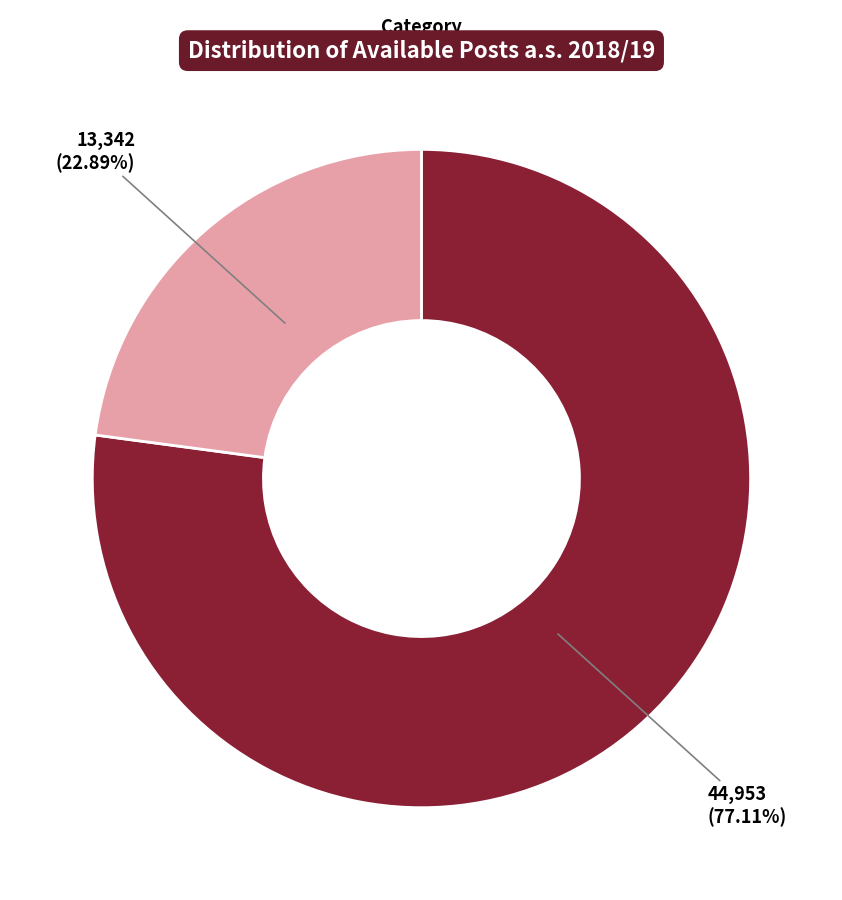

To the nearest percent, what is the average slice percentage?

50%